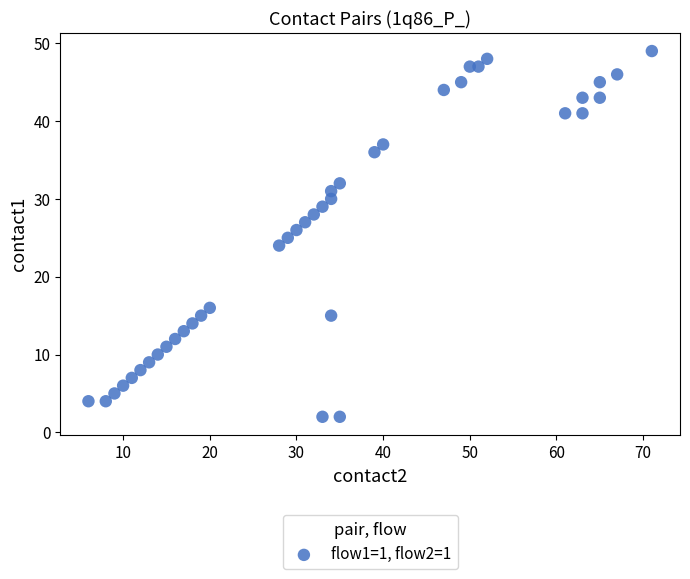

What is the range of Y values (max minus min)?

47